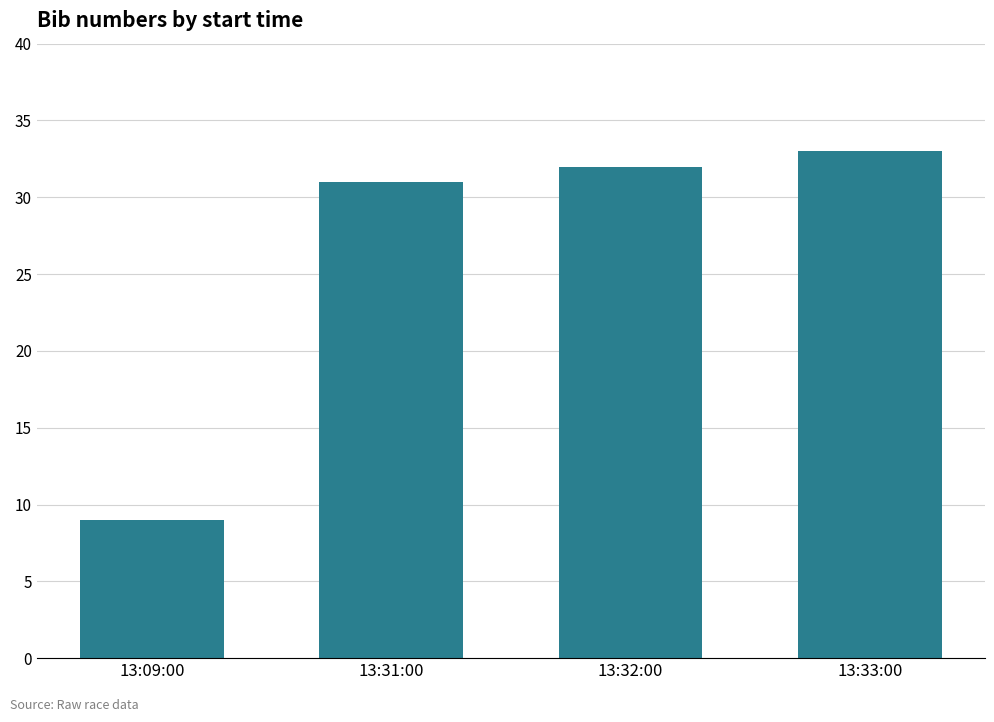

Are the bars grouped side by side (vs. stacked)?

No